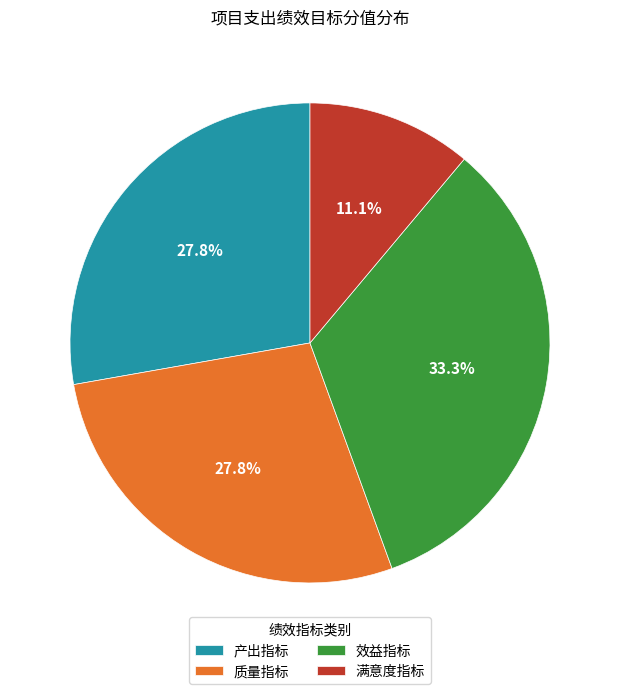

Which has a higher value, 质量指标 or 满意度指标?

质量指标